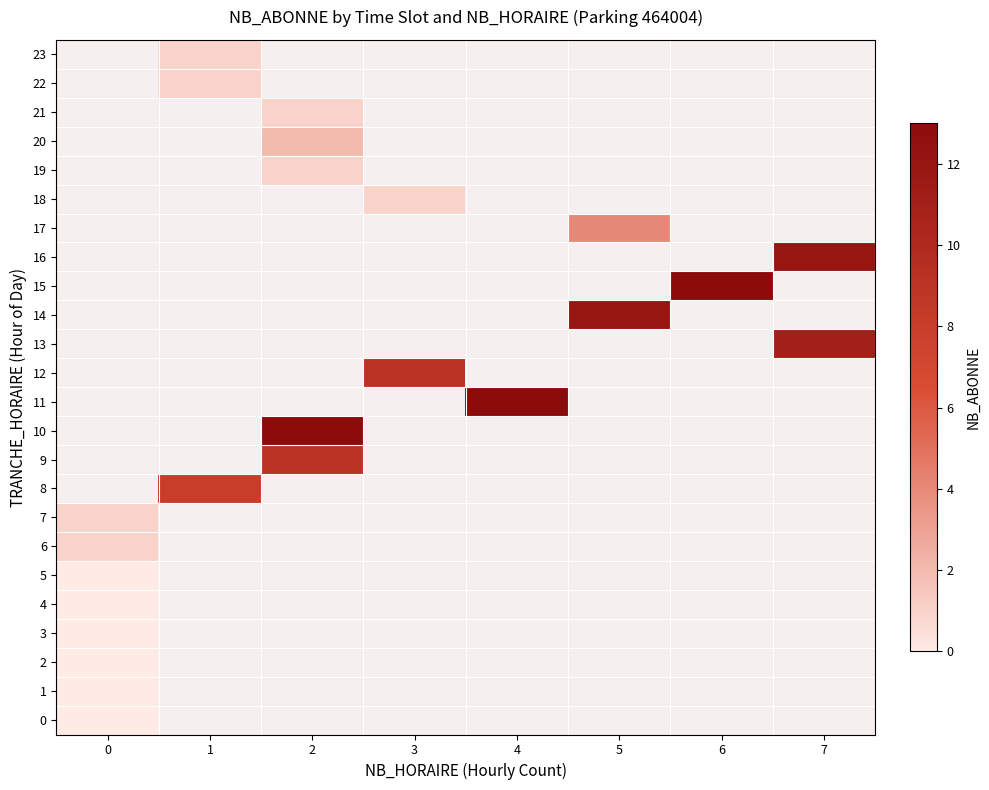

How many categories are shown in the chart?

8